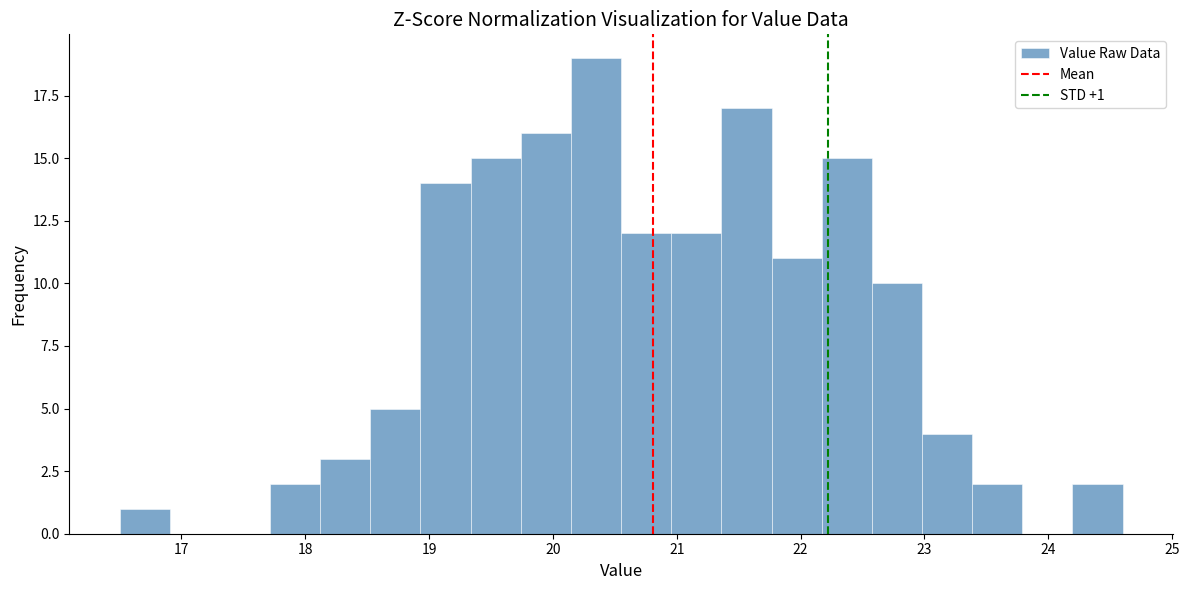

Which range on the x-axis has the tallest bar?

20.1 to 20.6